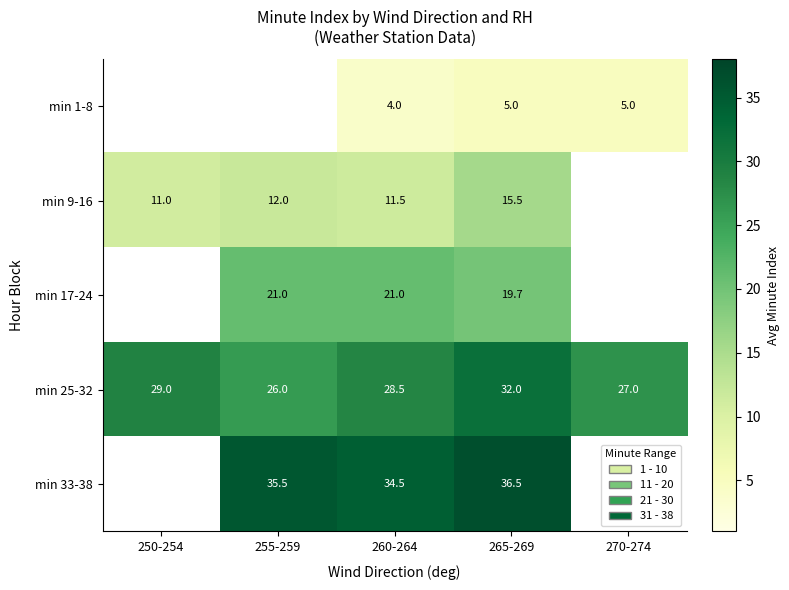

At 265-269, list the series in order from smallest to largest.

min 1-8, min 9-16, min 17-24, min 25-32, min 33-38